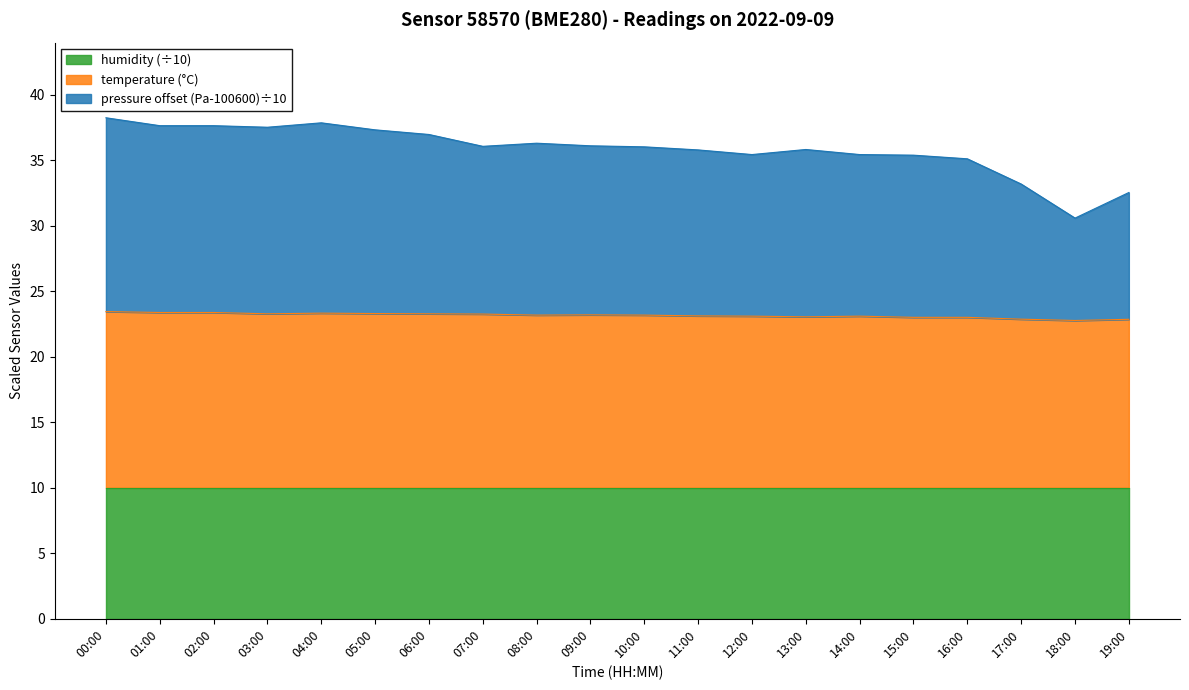

How many lines are shown in the chart?

3